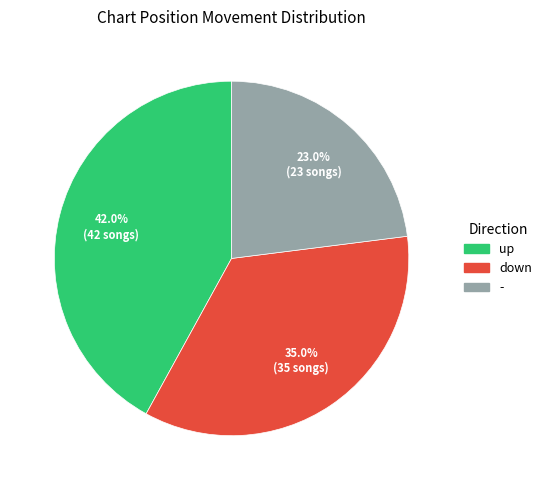

The - slice represents 23% of the pie. True or false?

True